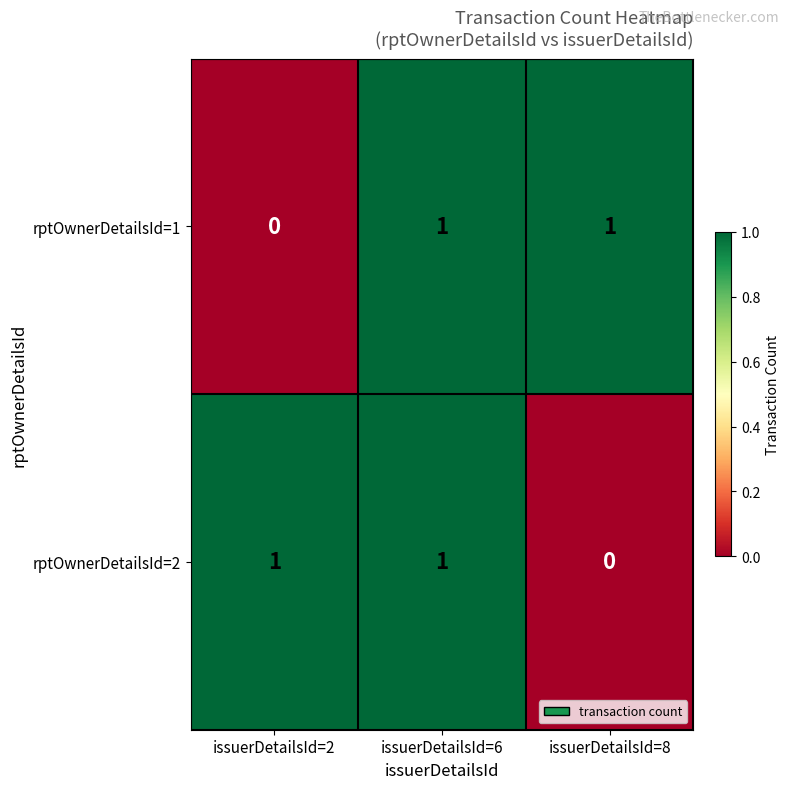

Between issuerDetailsId=2 and issuerDetailsId=6, which series saw the biggest shift?

rptOwnerDetailsId=1